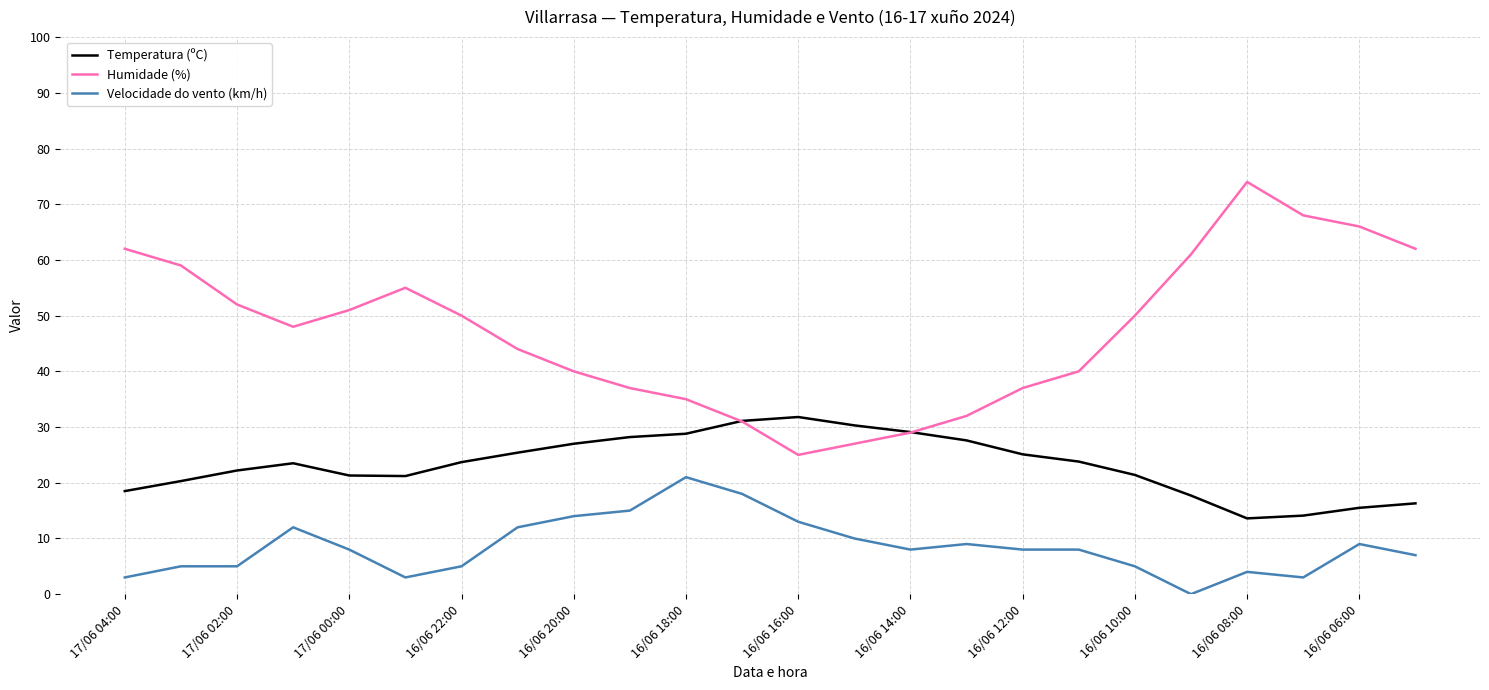

True or false: Humidade (%) and Velocidade do vento (km/h) cross at least once.

False